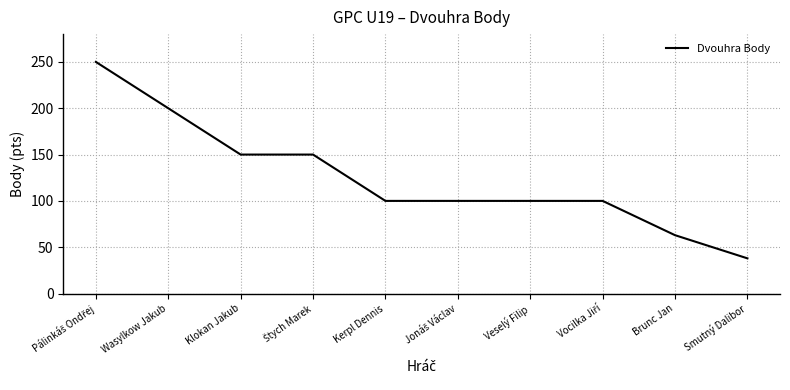

Reading left to right, what are all the values shown in this chart?

250	200	150	150	100	100	100	100	63	38